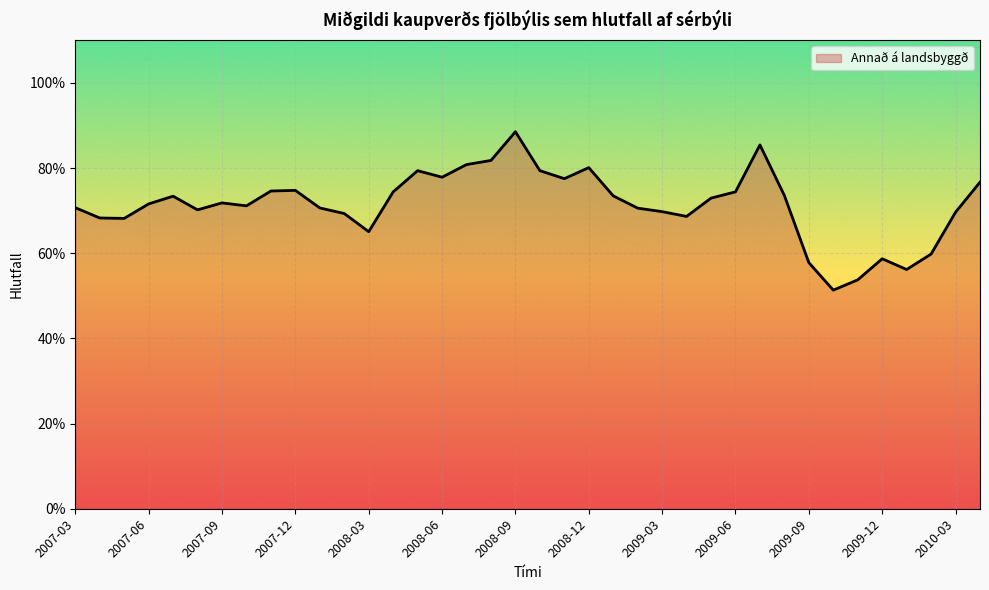

Does the chart display data point markers on the line(s)?

No